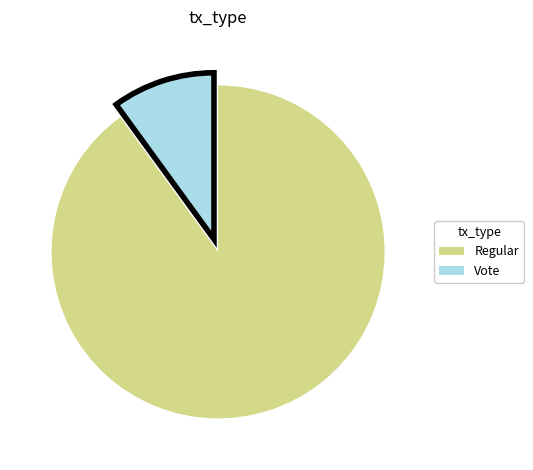

The Vote slice represents 1% of the pie. True or false?

False